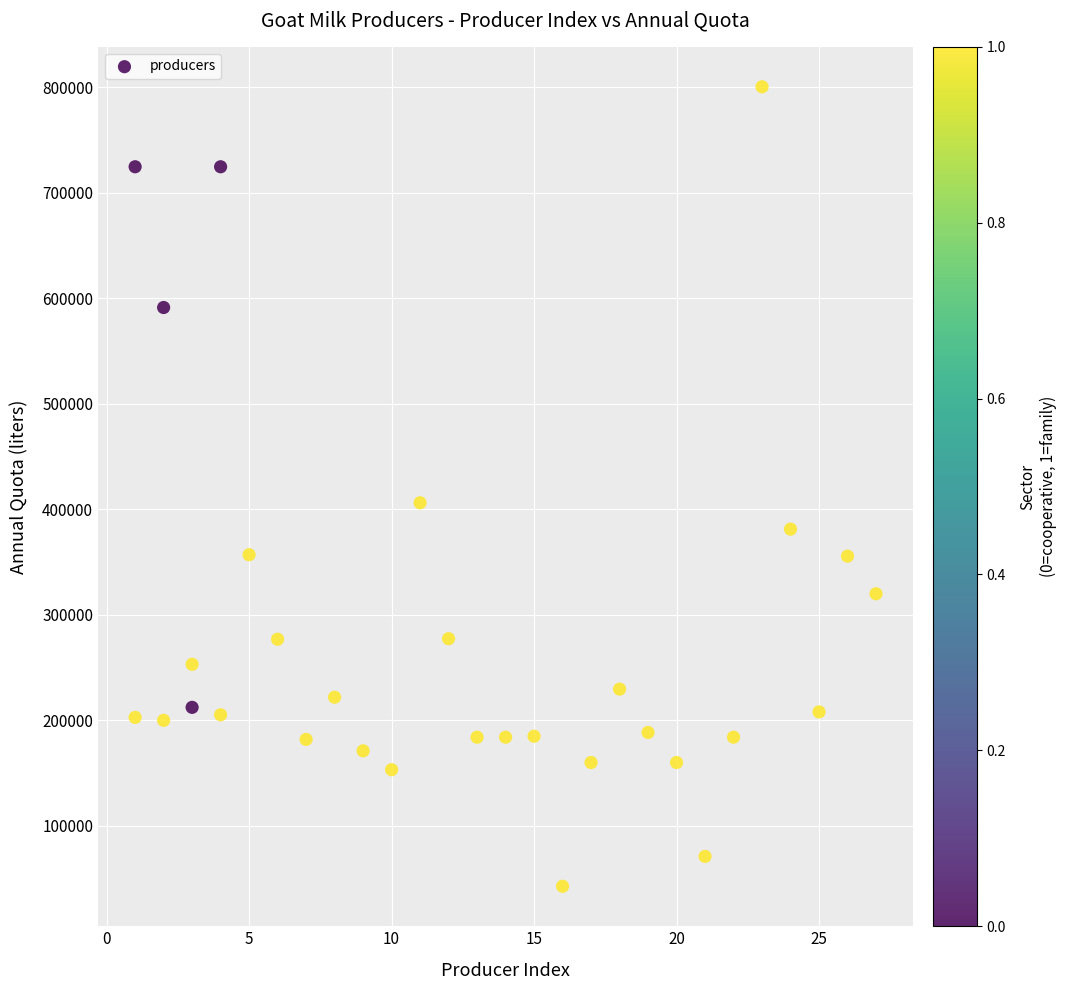

What is the range of Y values (max minus min)?

757921